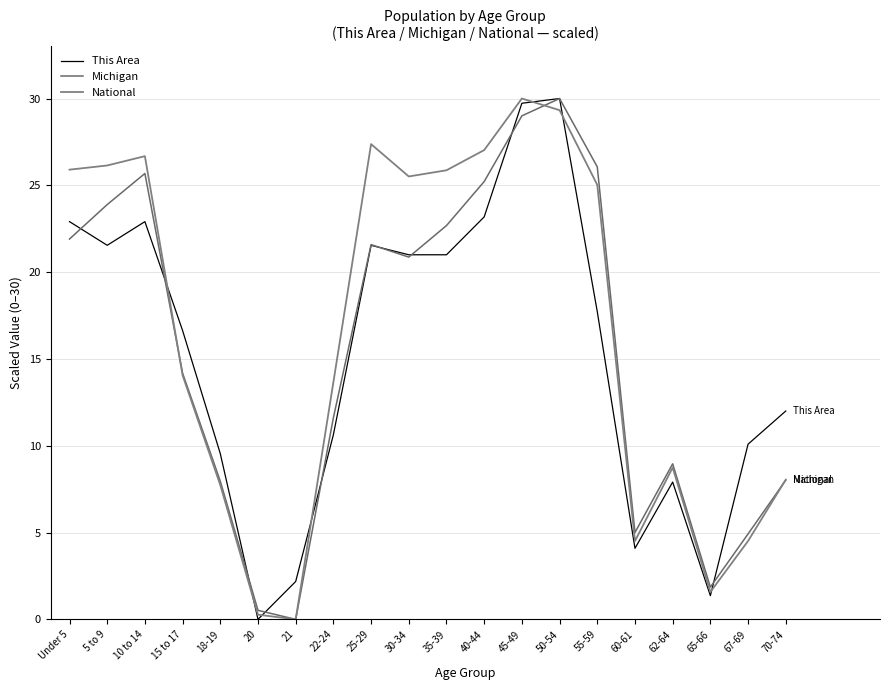

Does the chart have visible grid lines?

Yes